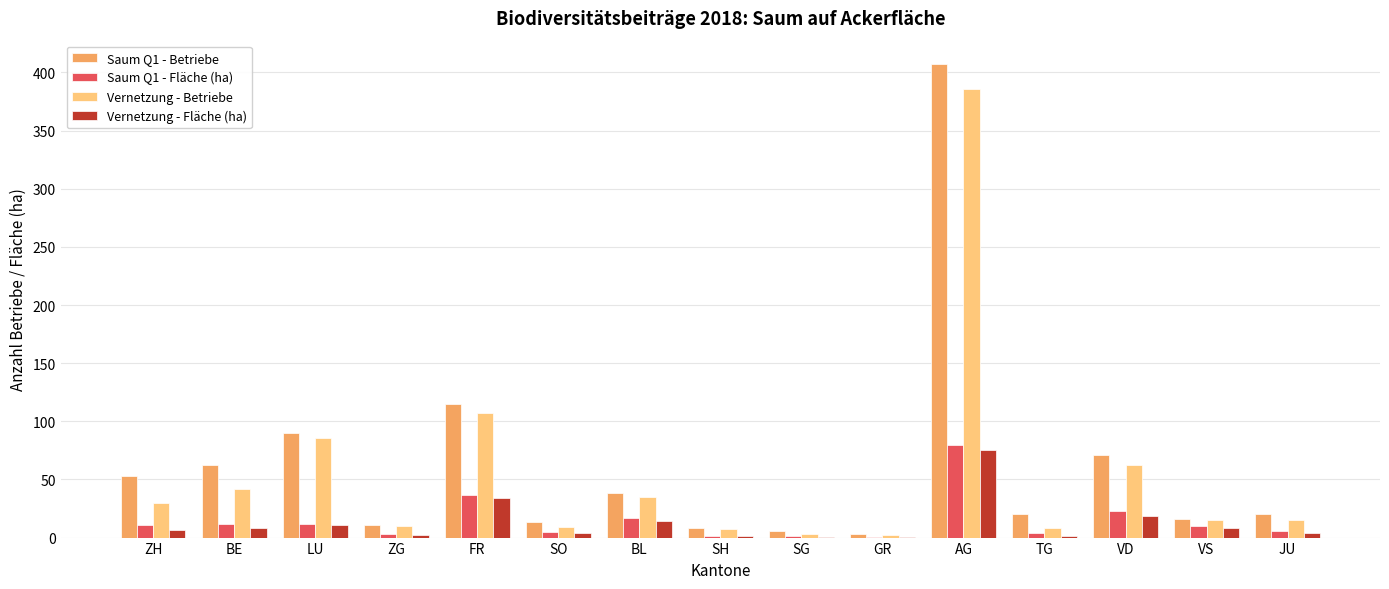

What is the average value of the Saum Q1 - Fläche (ha) series?

14.6